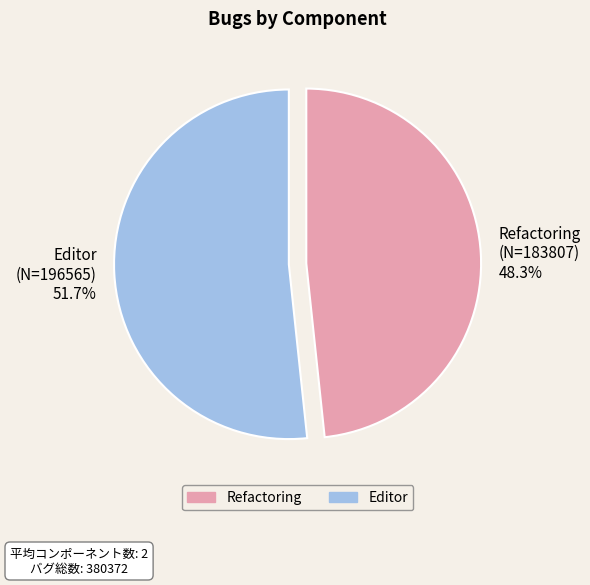

To the nearest percent, what is the average slice percentage?

50%